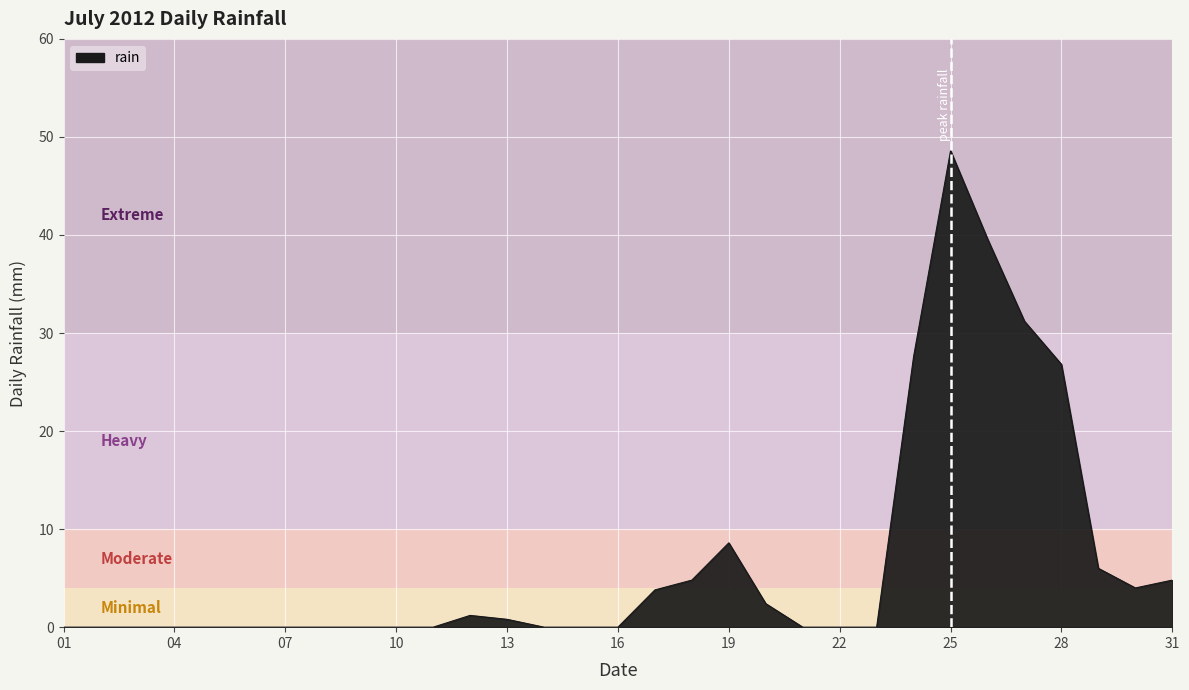

What is the difference between the maximum and minimum values?

48.6